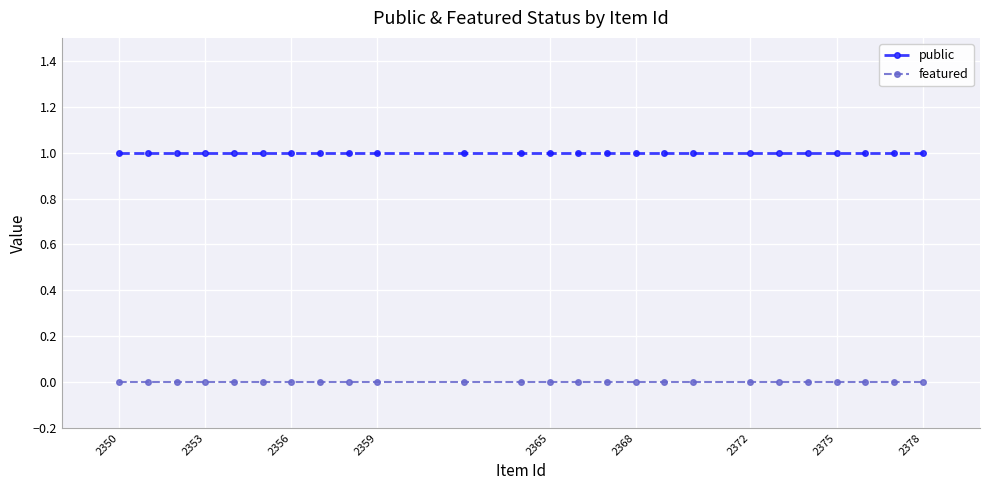

At how many categories does at least one series exceed 0?

25